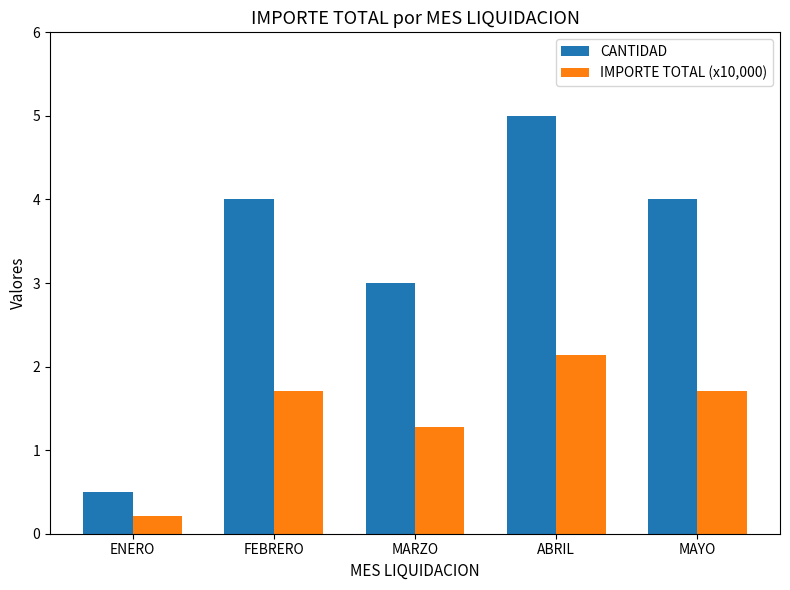

What is the approximate value of CANTIDAD at MARZO?

3.0